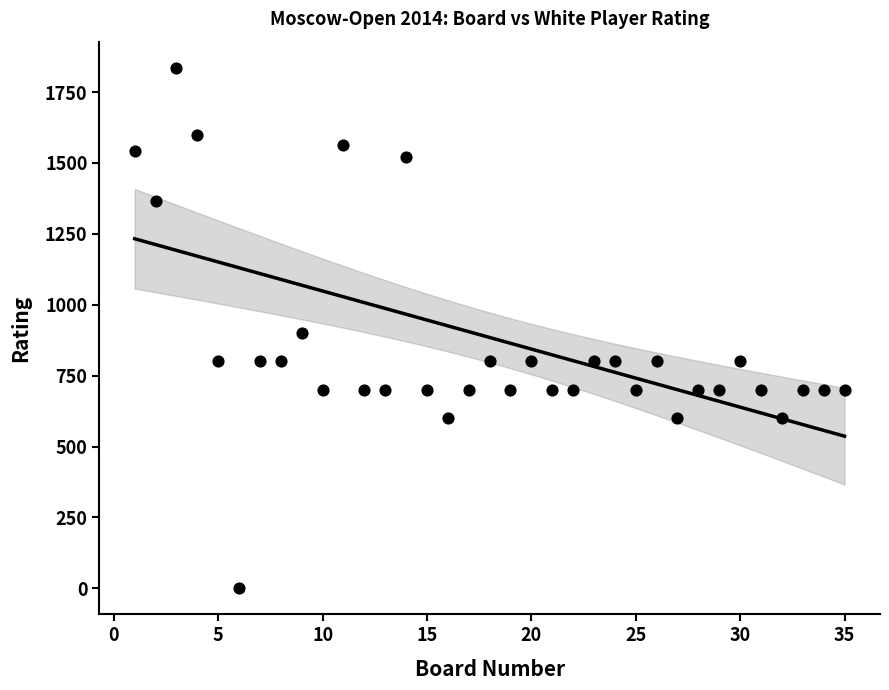

What is the range of X values (max minus min)?

34